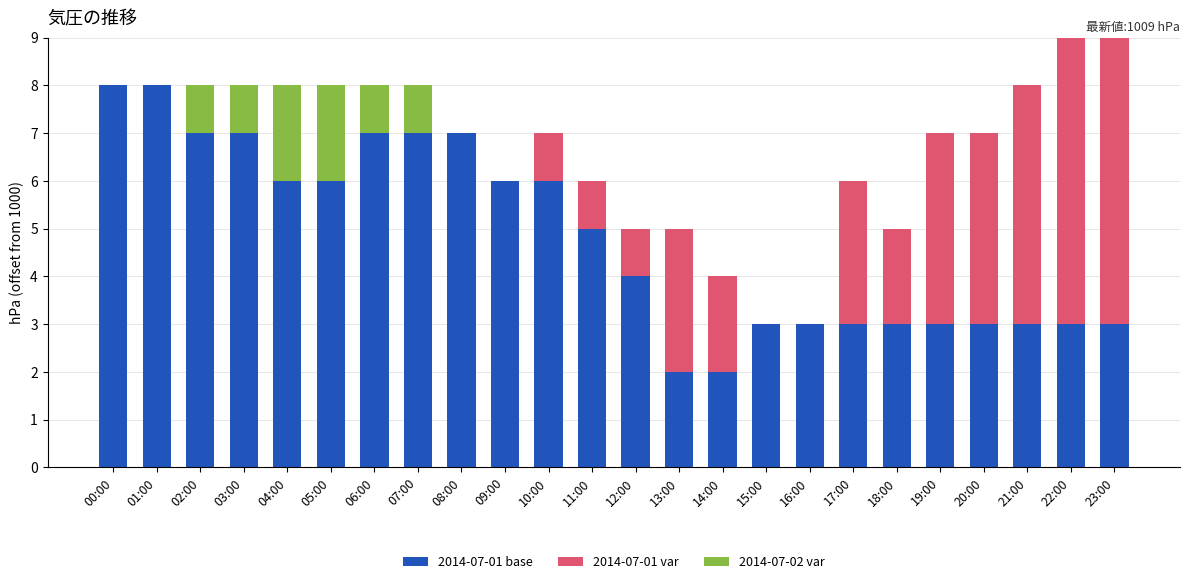

What are all the series names shown in the legend?

2014-07-01 base, 2014-07-01 var, 2014-07-02 var